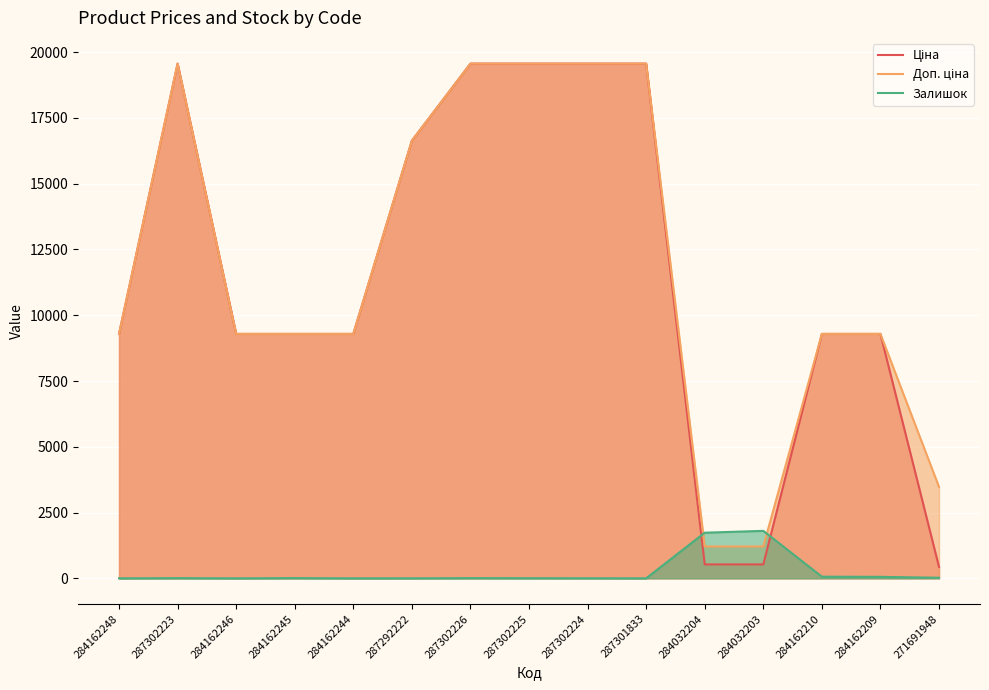

What is the average value of the Залишок series?

247.2